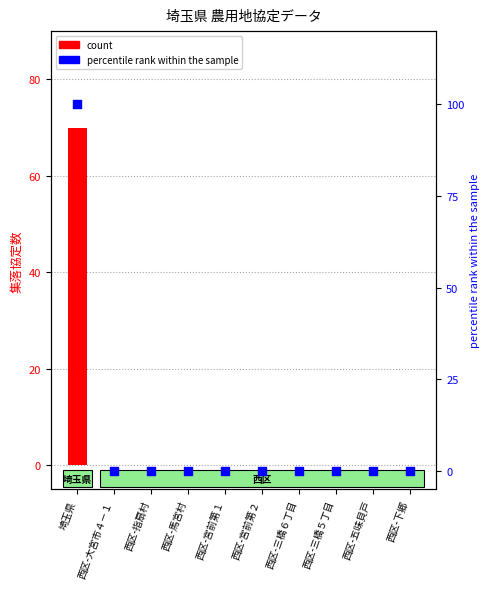

What are all the series names shown in the legend?

count, percentile rank within the sample